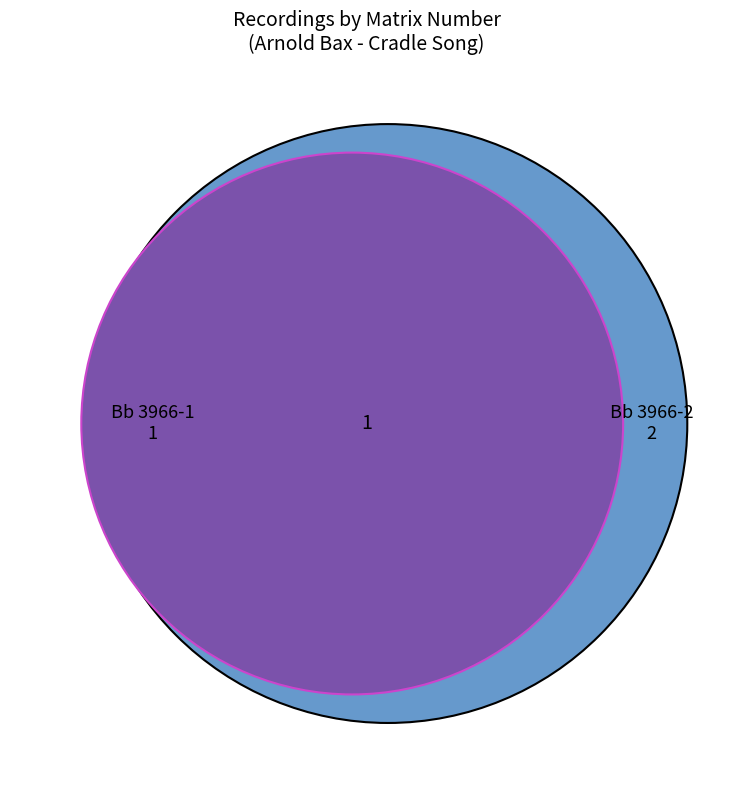

What is the change in value from Bb 3966-1 to Bb 3966-2?

+1